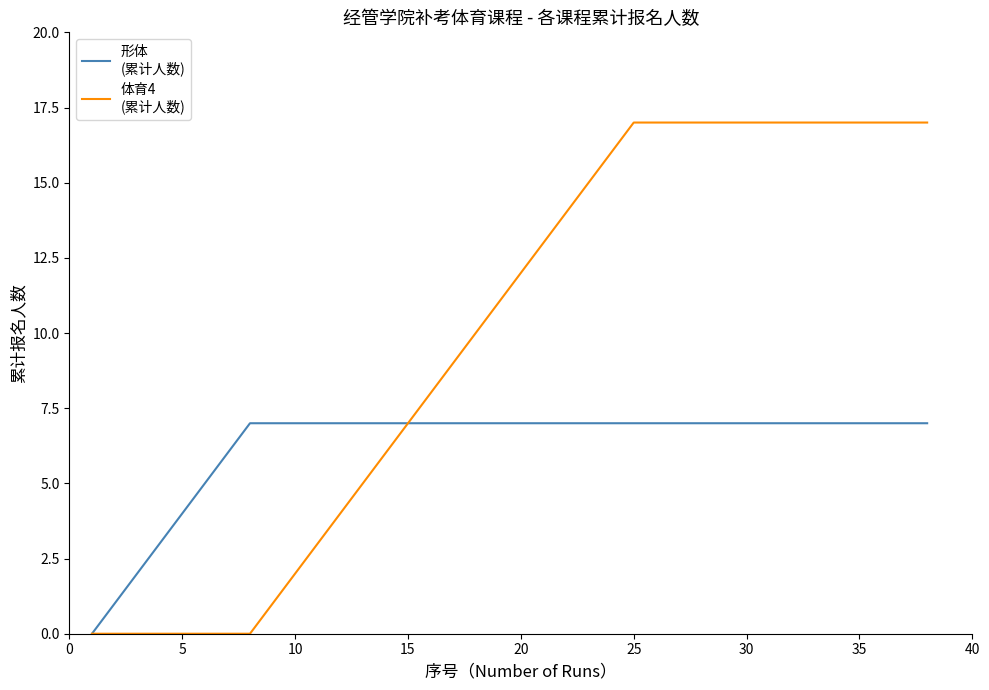

What is the maximum value shown in the chart?

17